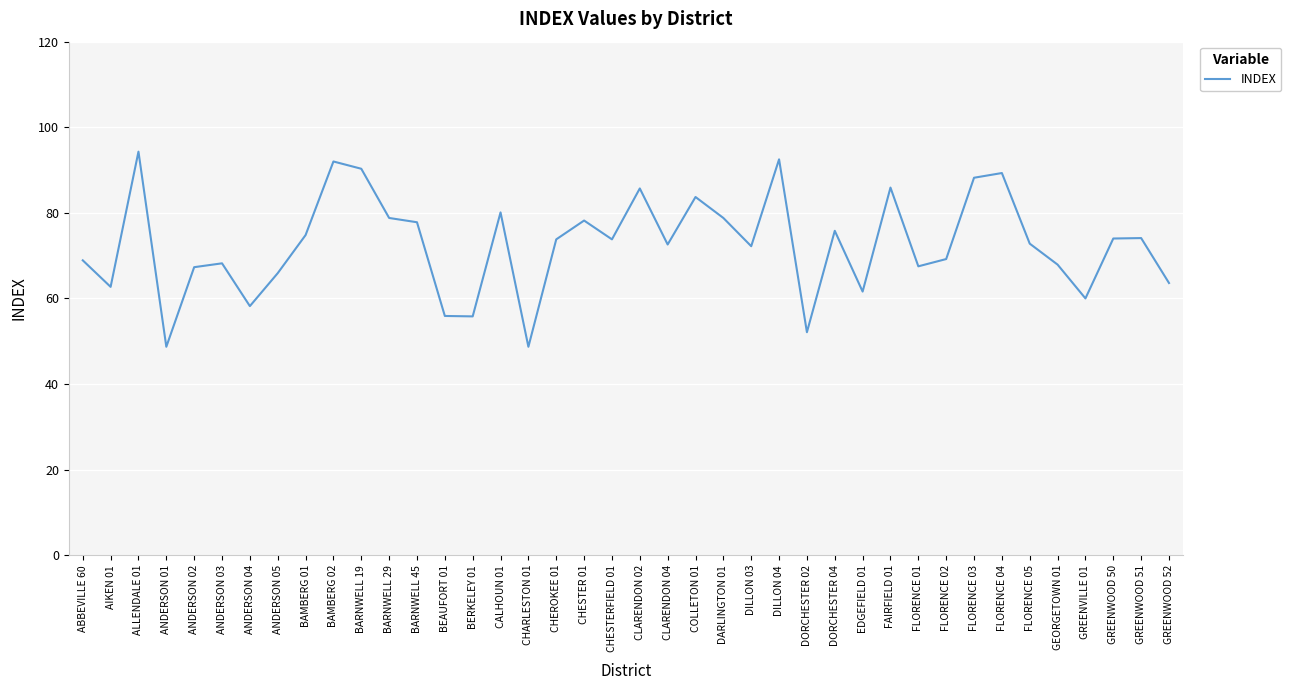

What is the average value?

72.5